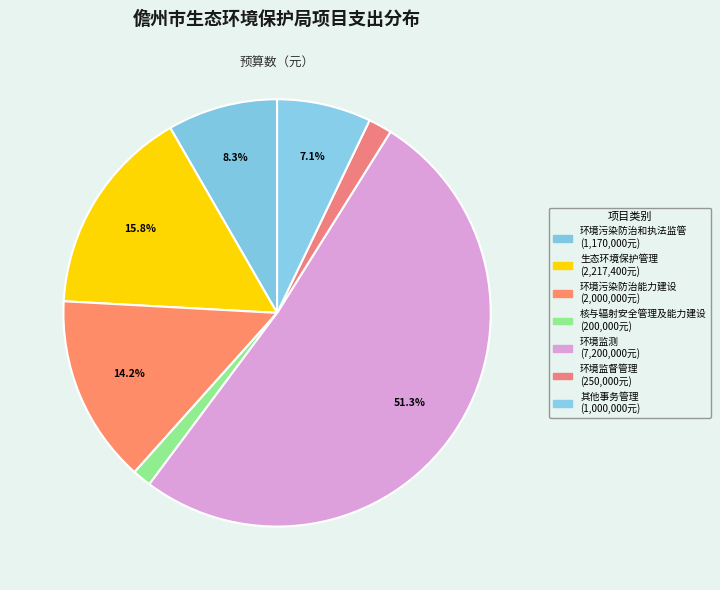

To the nearest percent, what portion does 环境污染防治和执法监管 represent?

8%